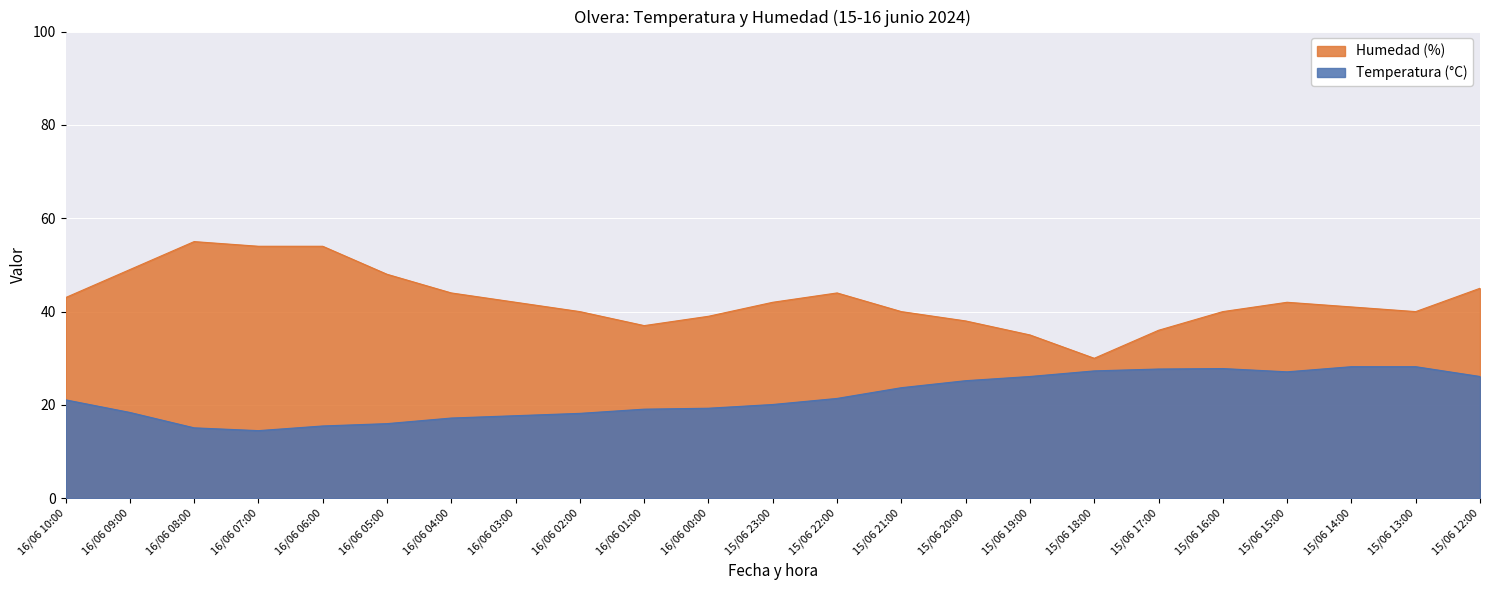

What is the highest value of the Humedad (%) series?

55.0